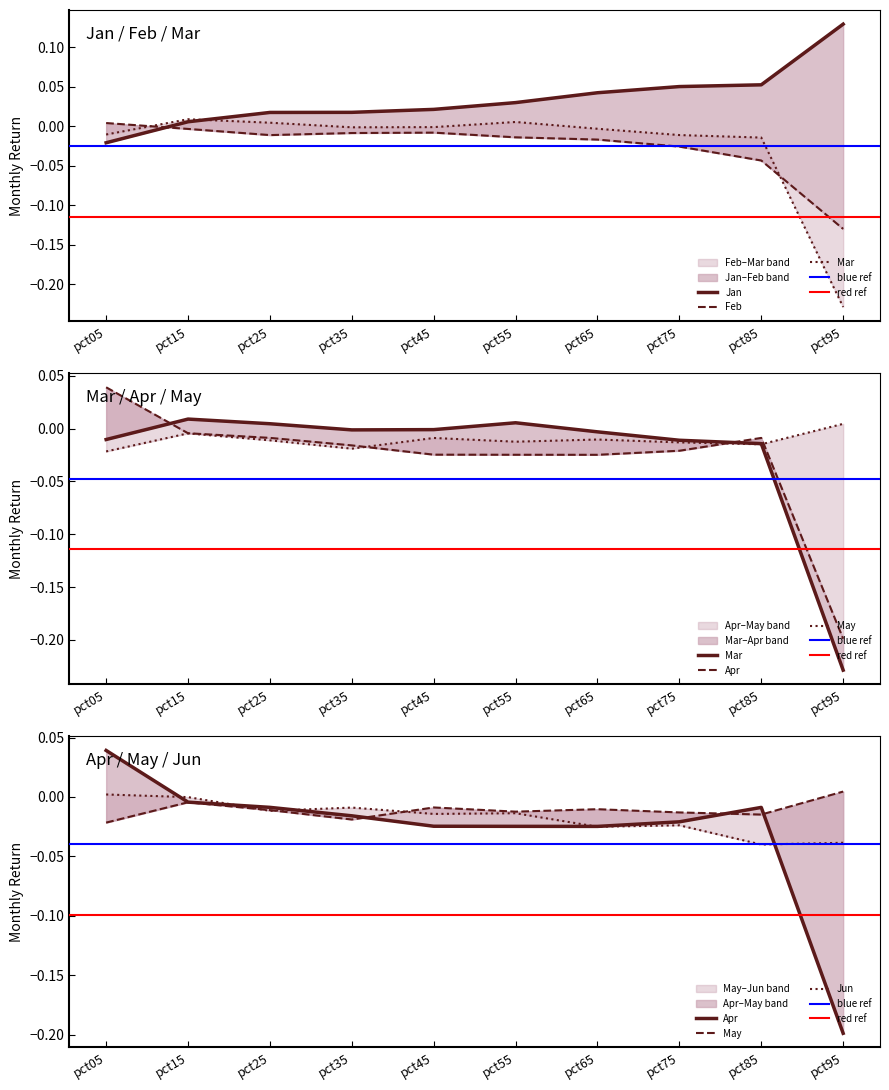

True or false: Jan and Apr cross at least once.

True